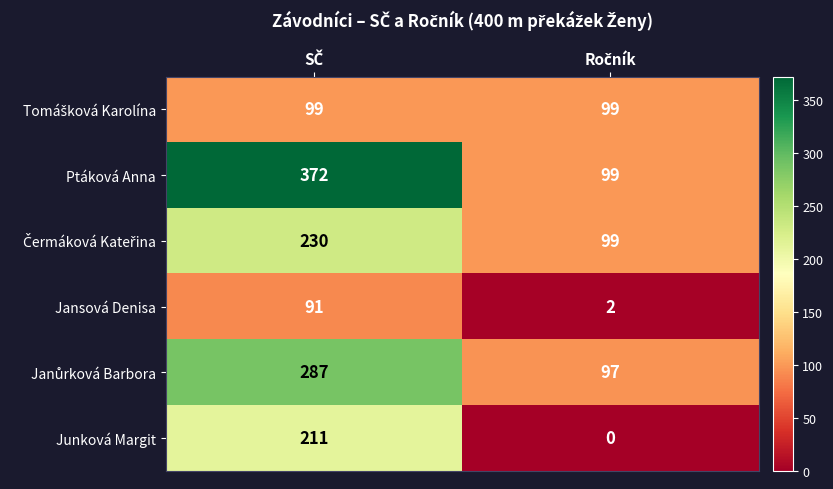

Which series has the largest total across all categories?

Ptáková Anna